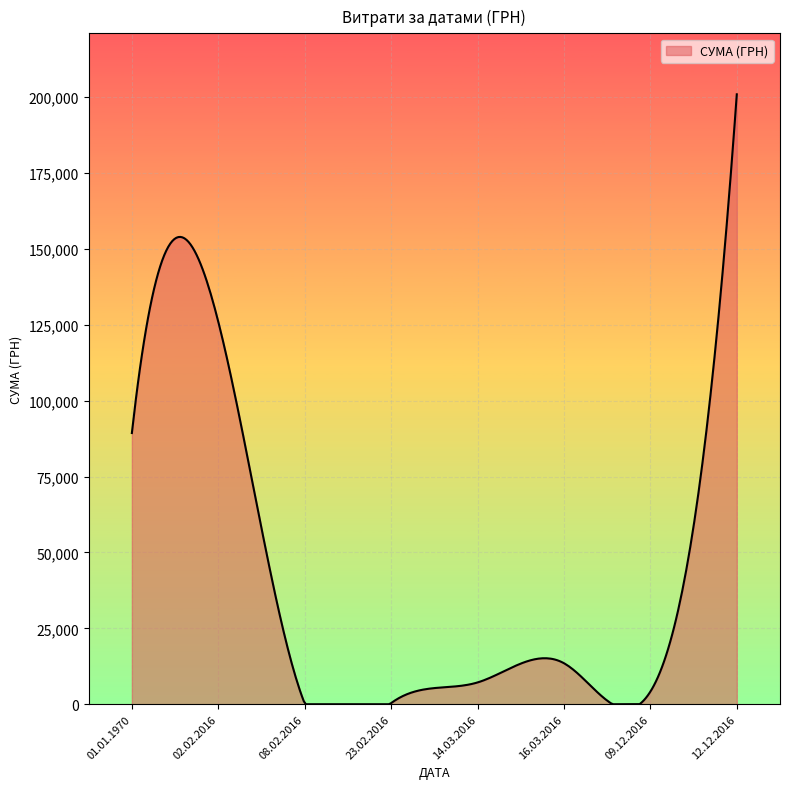

What is the greatest value displayed?

200896.0